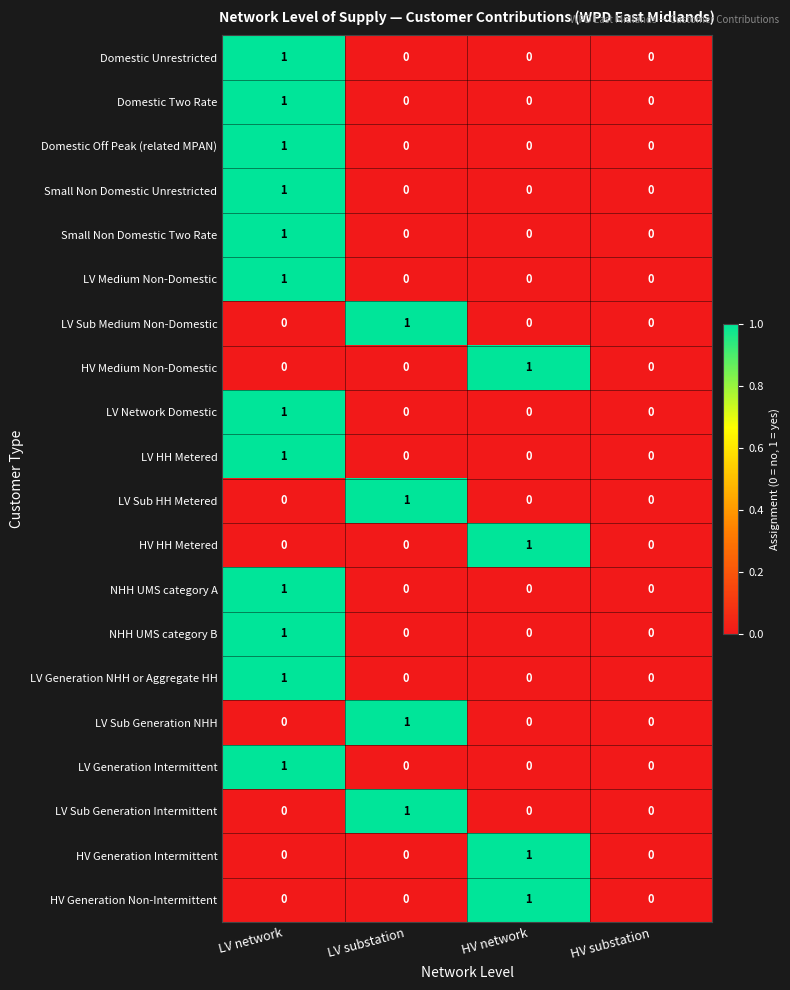

Which category has the highest value in the NHH UMS category A series?

LV network